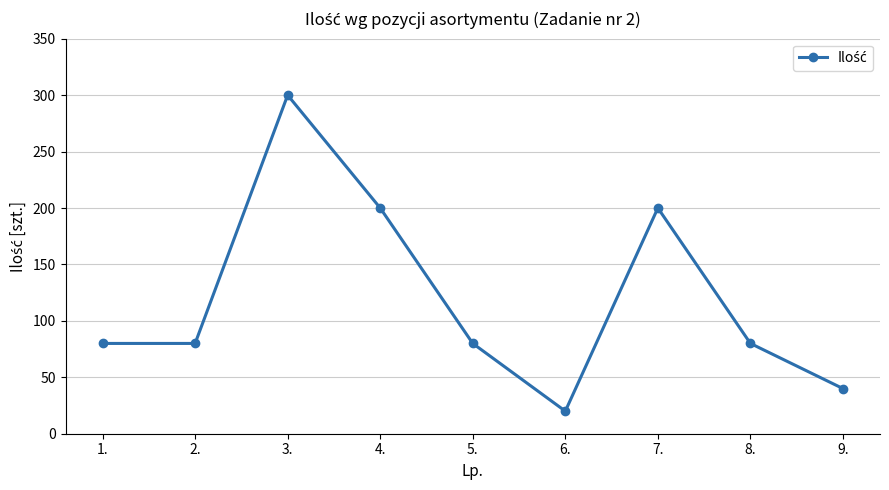

What is the minimum value shown in the chart?

20